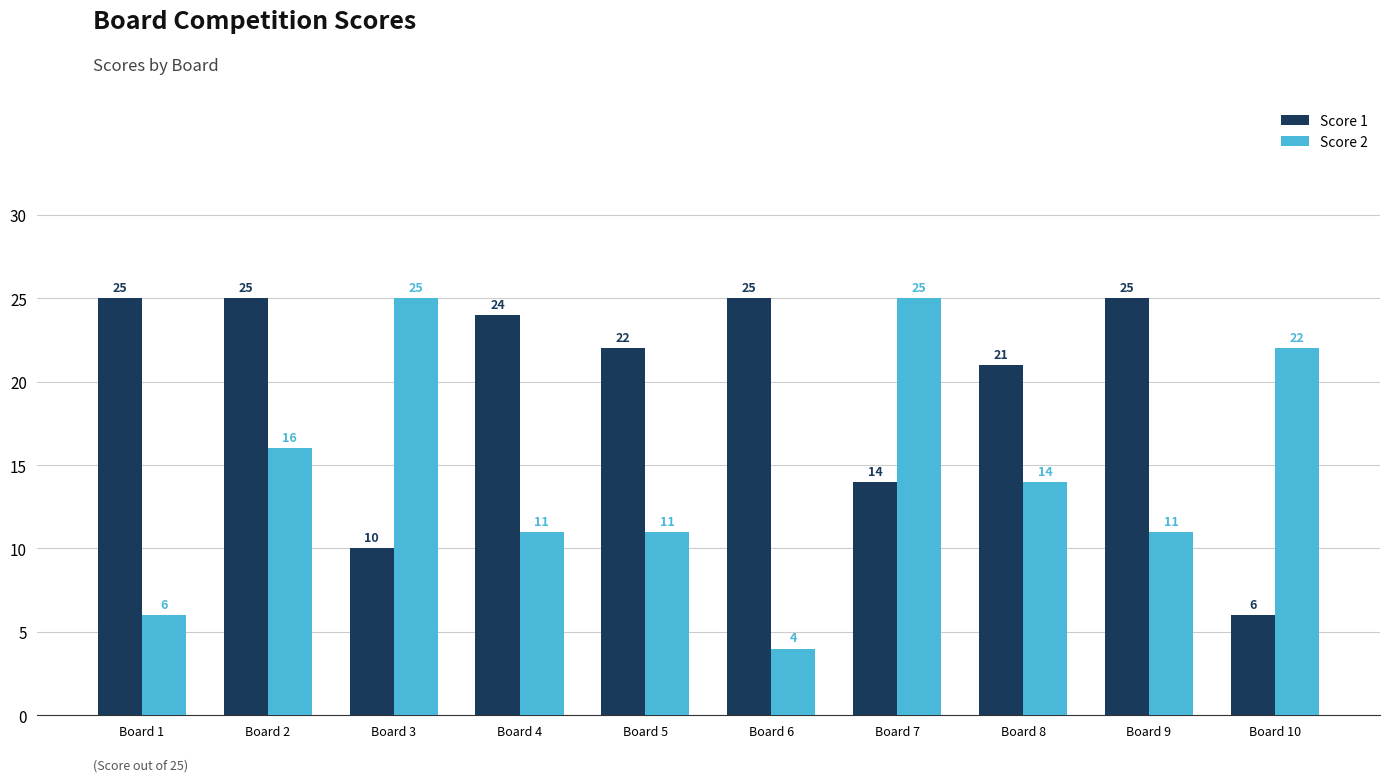

Is the value of Score 2 at Board 8 greater than the value of Score 1 at Board 9?

No